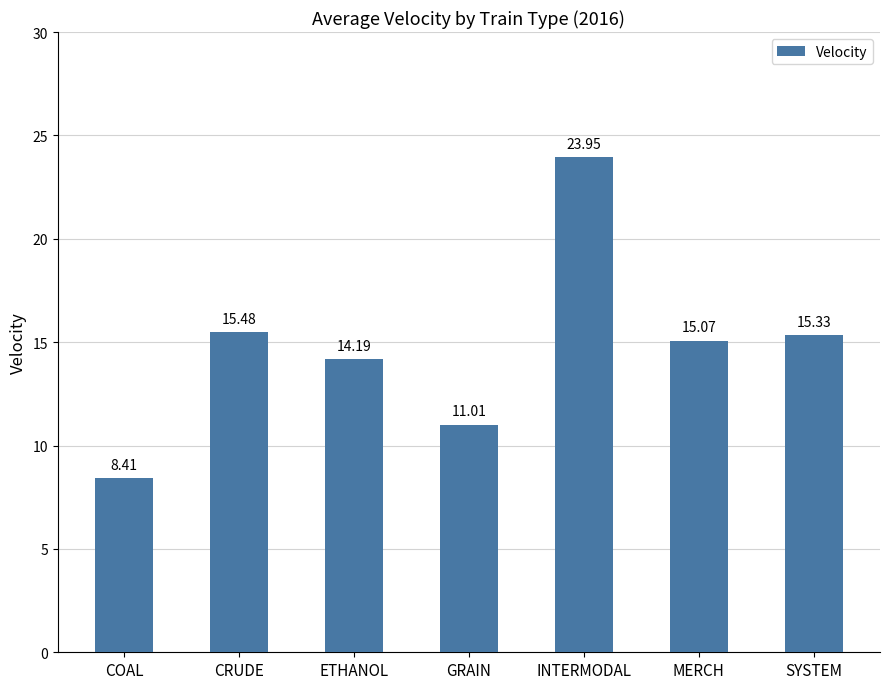

What is the average value?

14.8